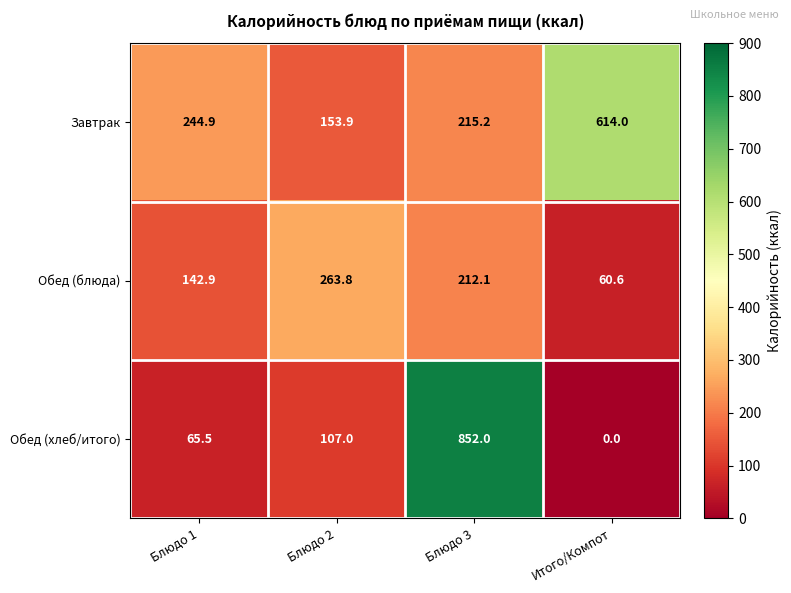

At which label is Обед (хлеб/итого) closest to 426?

Блюдо 2